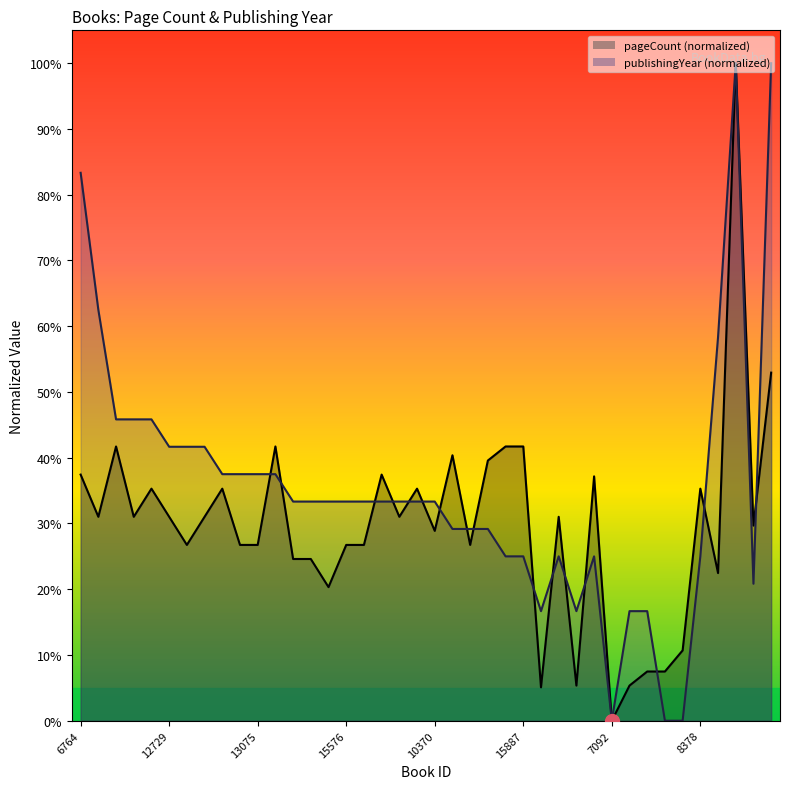

True or false: pageCount has a value of 0.3 at 13411.

True